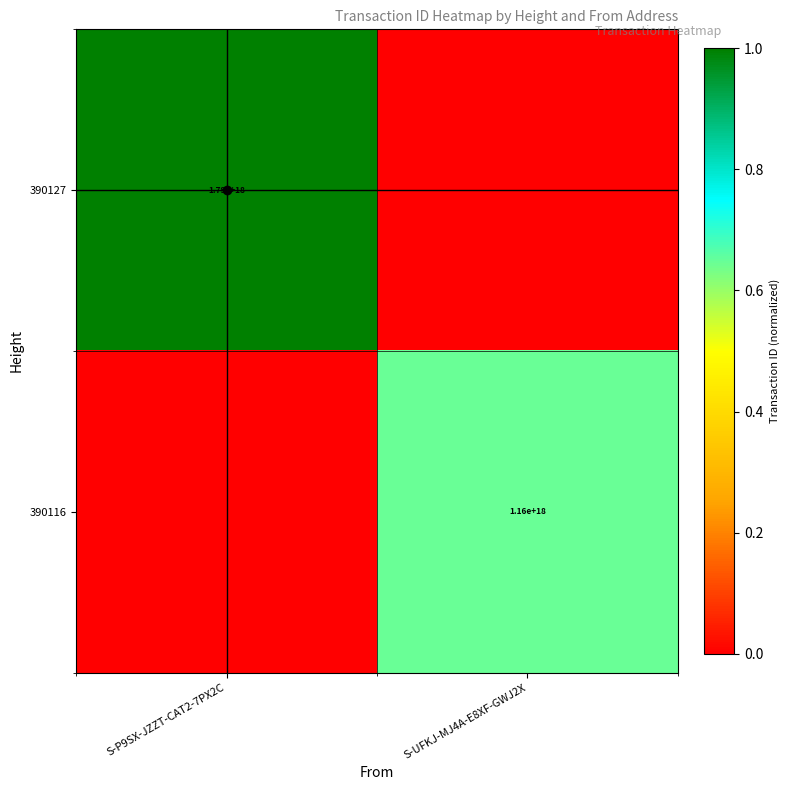

At which category does the chart reach its peak across all series?

S-P9SX-JZZT-CAT2-7PX2C